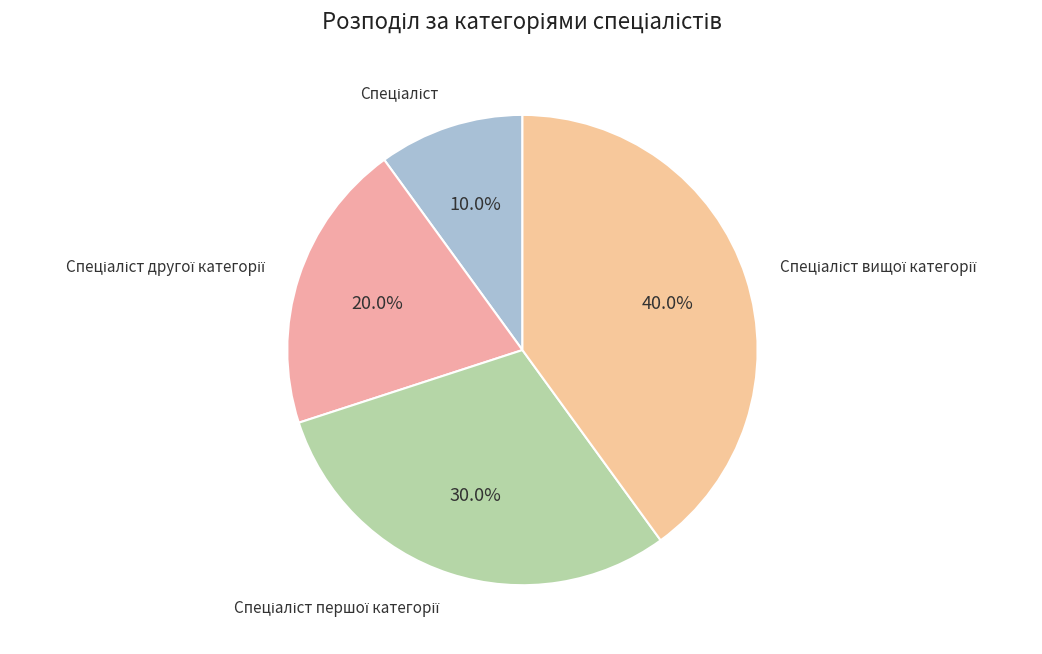

Does any single category account for the majority?

No